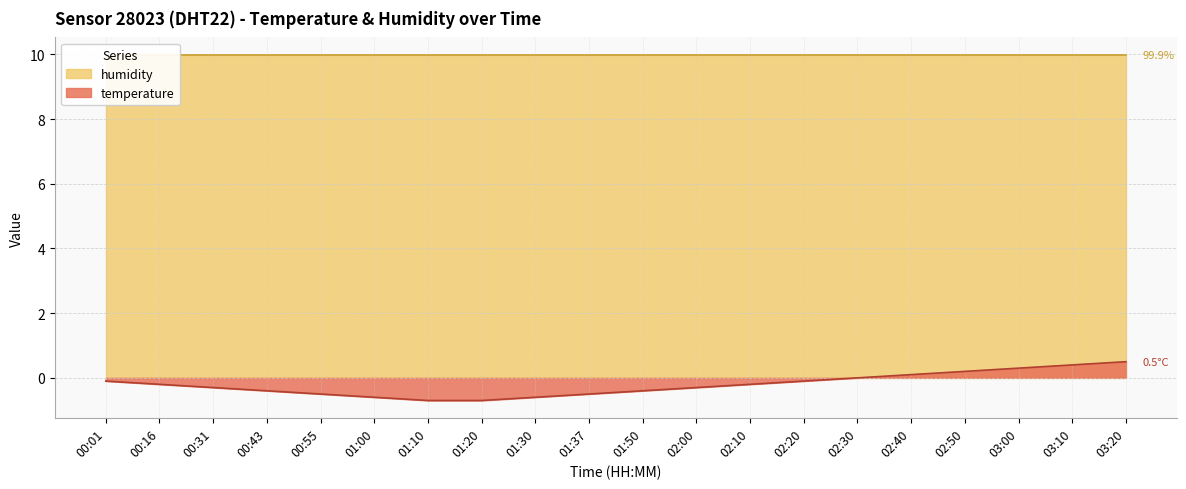

What is the label of the 2nd point from the left?

00:16